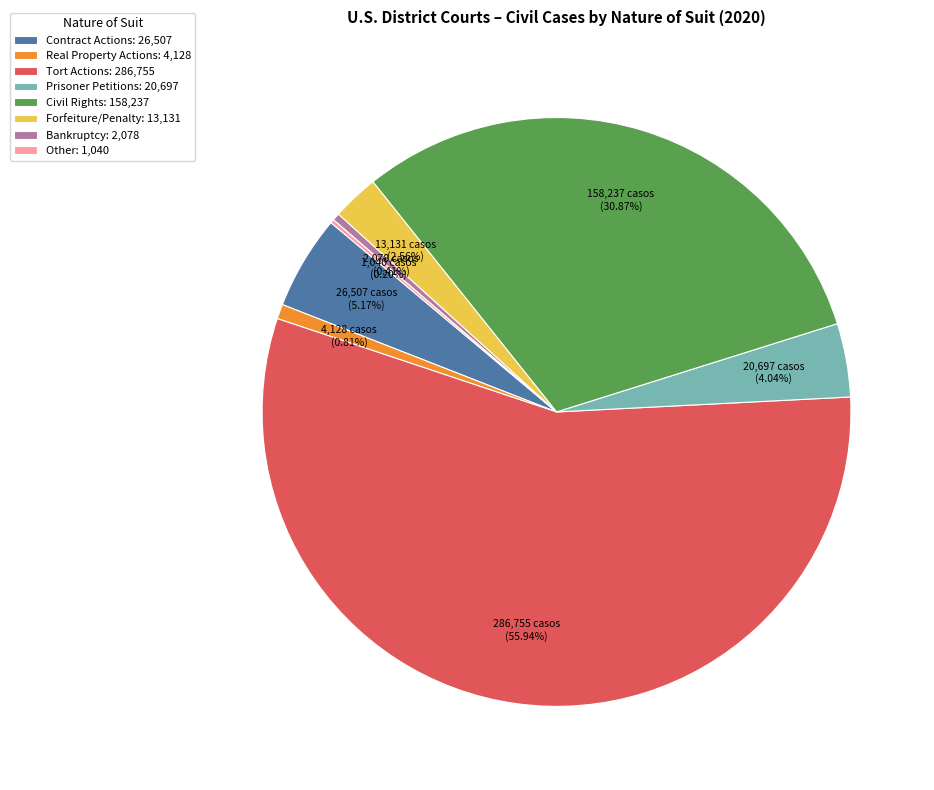

To the nearest percent, what portion does Civil Rights represent?

31%